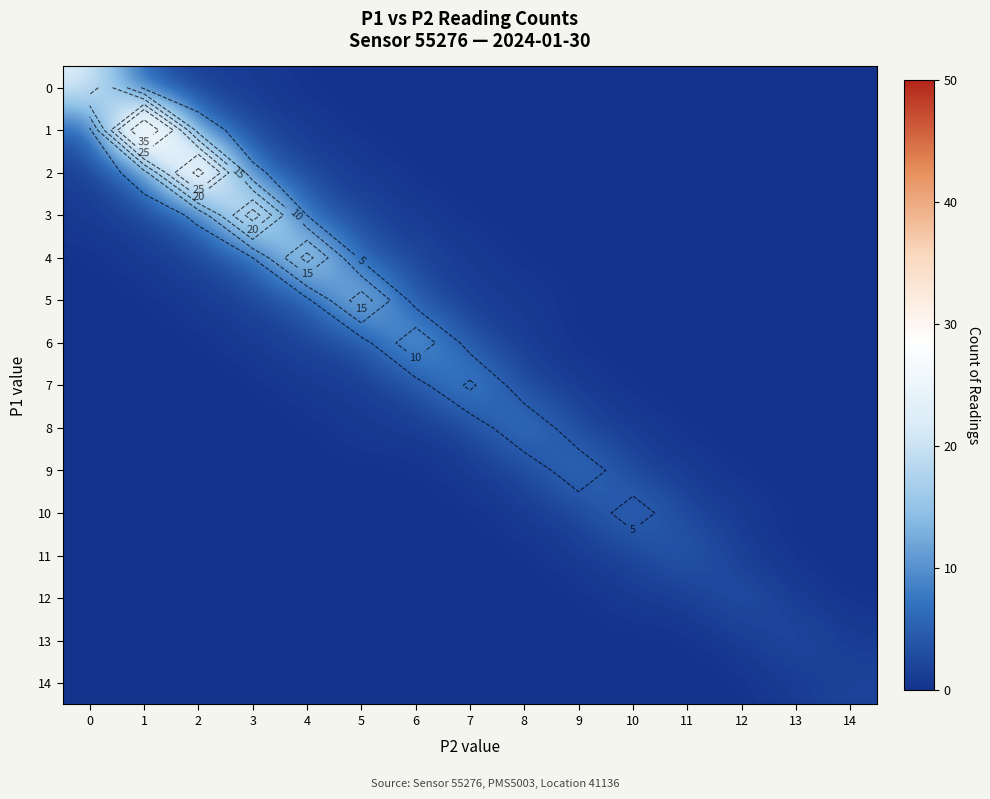

Count the number of data series in this chart.

15